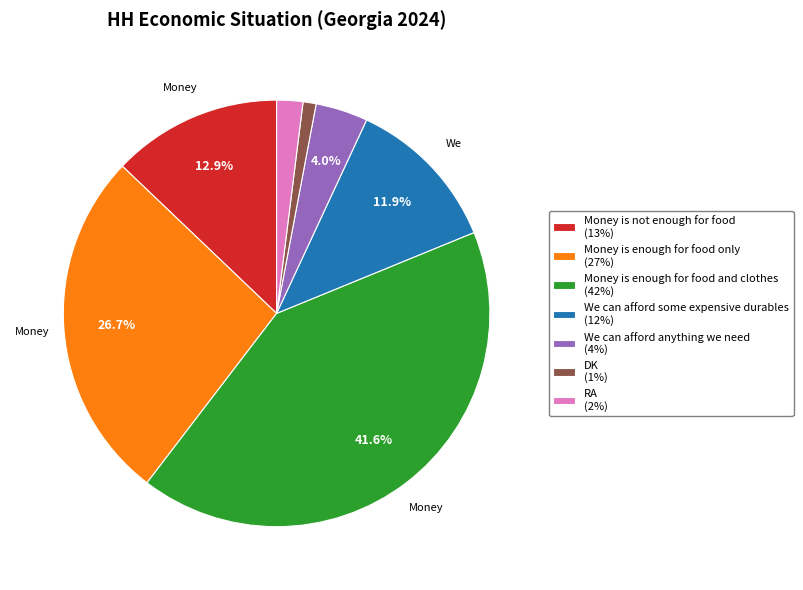

Count the number of slices in the pie.

7